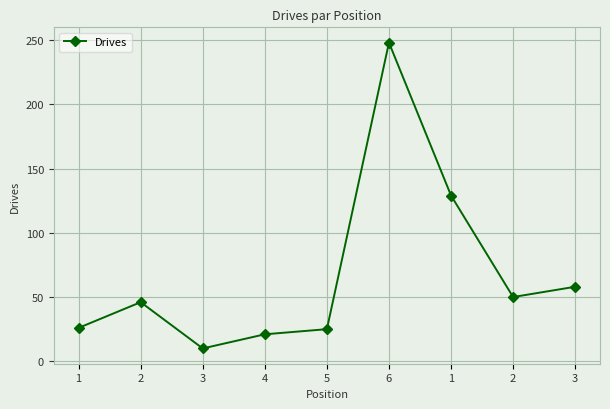

Where is the data nearest to the value 129?

1